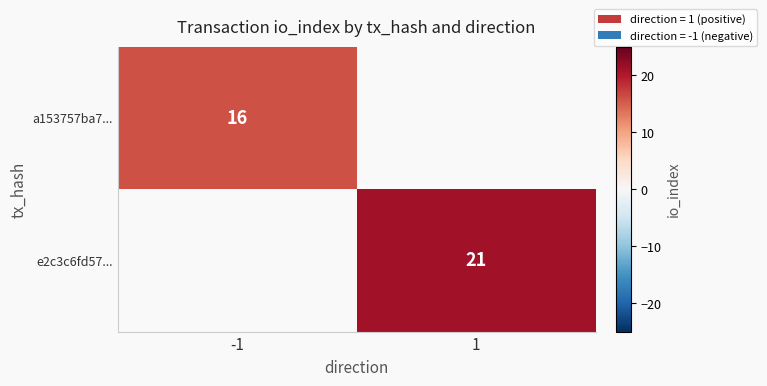

True or false: a153757ba7... has a value of 10 at -1.

False